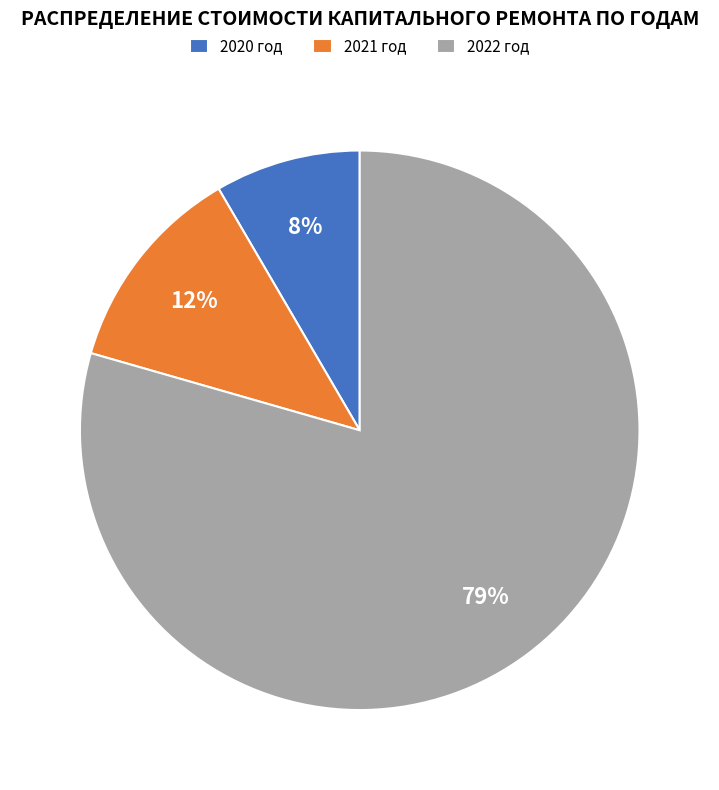

To the nearest percent, what is the average slice percentage?

33%